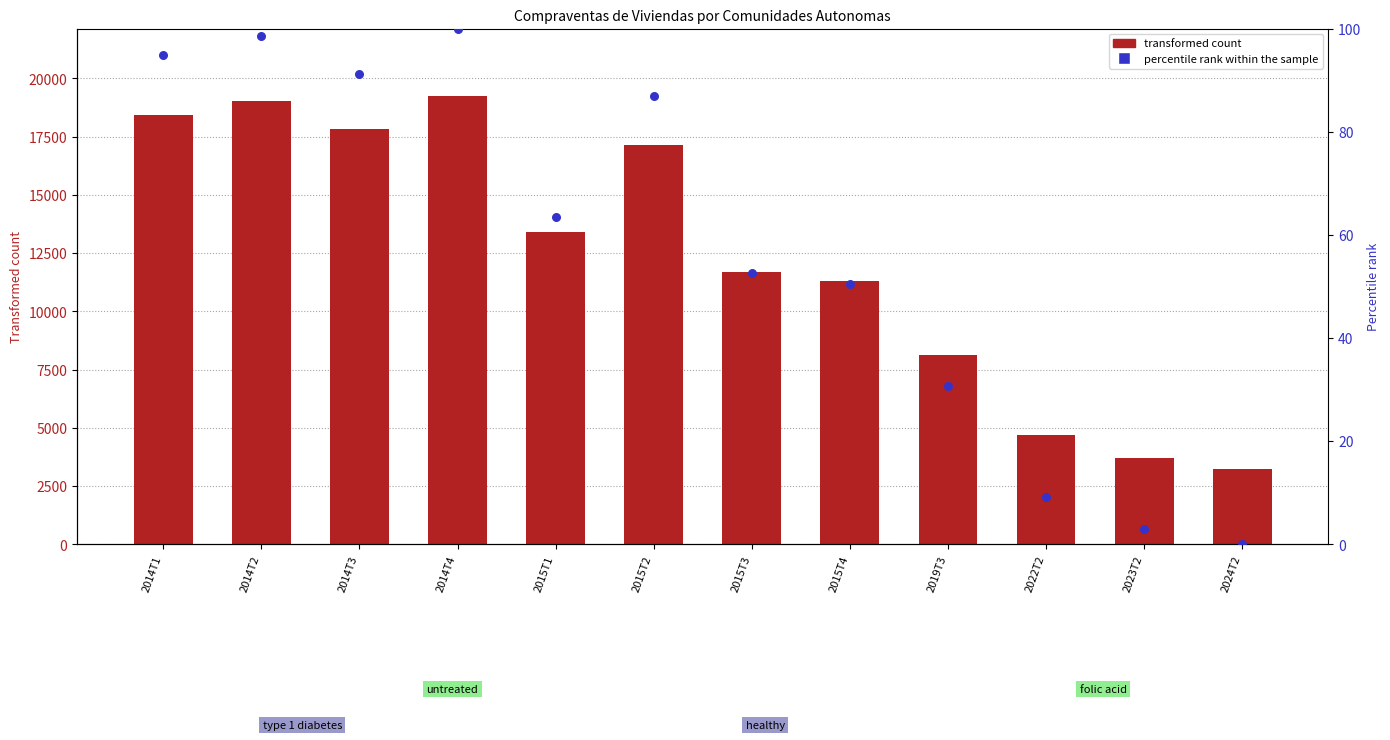

Which series has the largest total across all categories?

General count